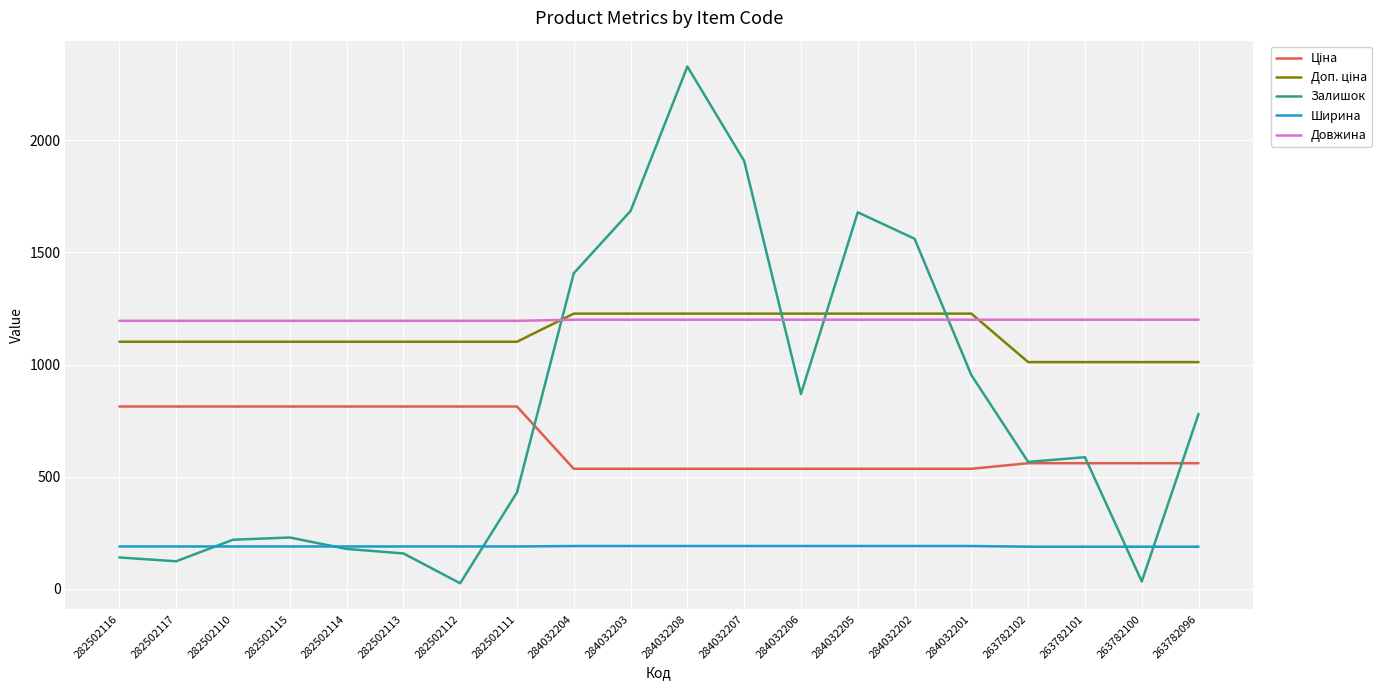

True or false: Ширина has a value of 191.0 at 284032202.

True